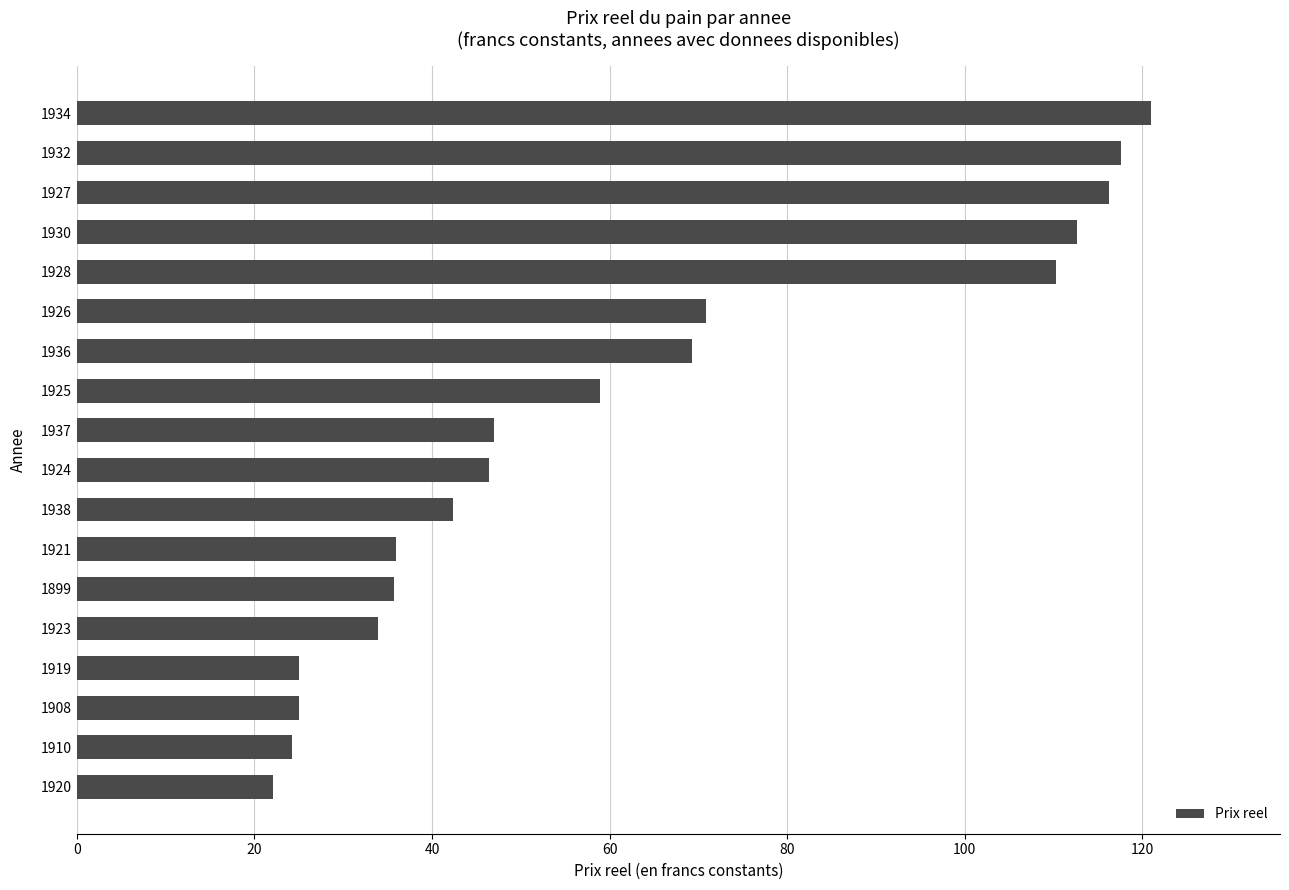

The value at 1910 is 35.8. True or false?

False